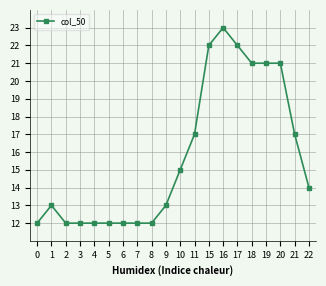

What is the change in value from 7 to 20?

+9